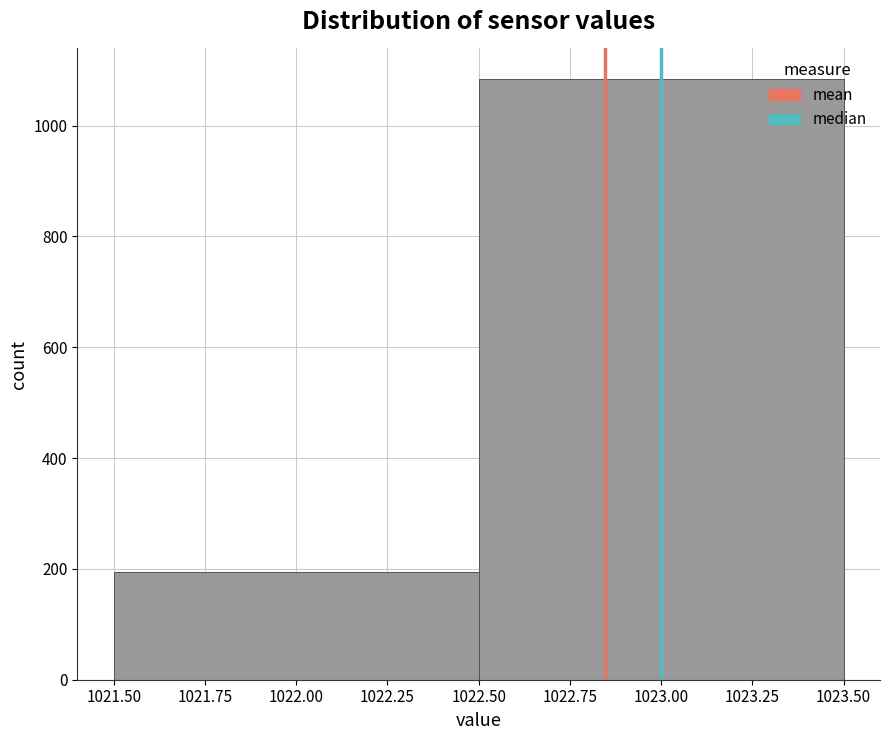

Reading left to right, transcribe this chart: for each bar, give the range it covers on the x-axis and its height. The values are not printed on the chart, so give them approximately, as read against the axis.

1021.50 to 1022.50: 200
1022.50 to 1023.50: 1080